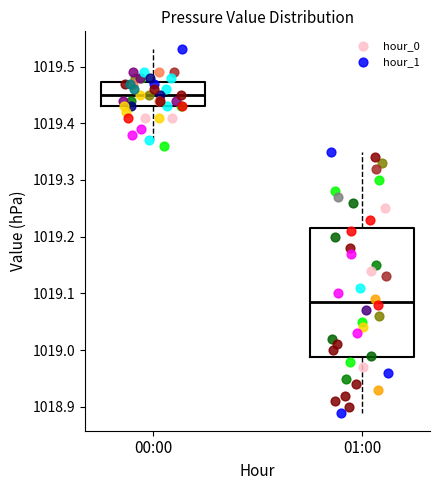

Reading left to right, read every box against the y-axis: the position of its median line, the range the box covers, and the ends of its whiskers. The values are not printed on the chart, so give them approximately, as read against the axis.

00:00: median 1019.45, box 1019.43 to 1019.47, whiskers 1019.37 to 1019.53
01:00: median 1019.09, box 1018.99 to 1019.22, whiskers 1018.89 to 1019.35